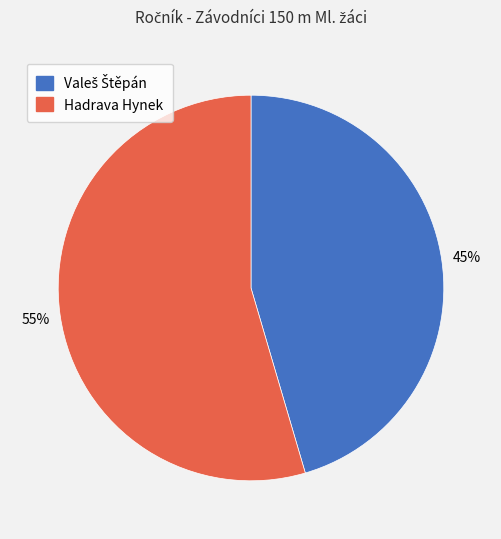

To the nearest percent, what is the average slice percentage?

50%